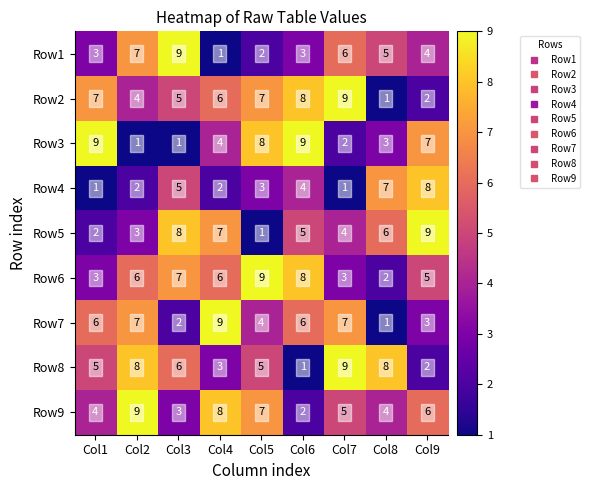

Which series changed the most between Col2 and Col7?

Row2